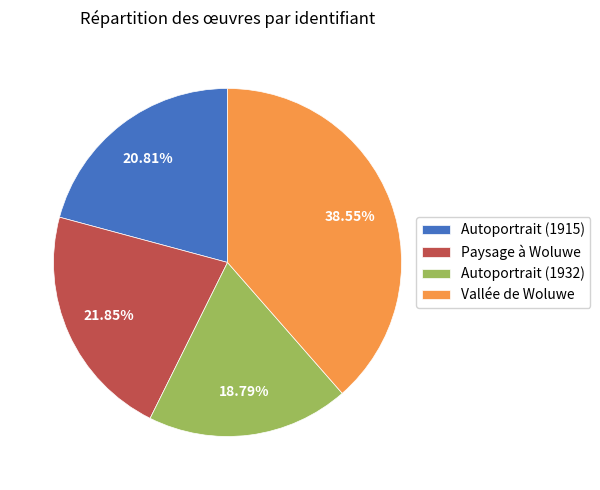

Rank the categories by value from highest to lowest.

Vallée de Woluwe, Paysage à Woluwe, Autoportrait (1915), Autoportrait (1932)